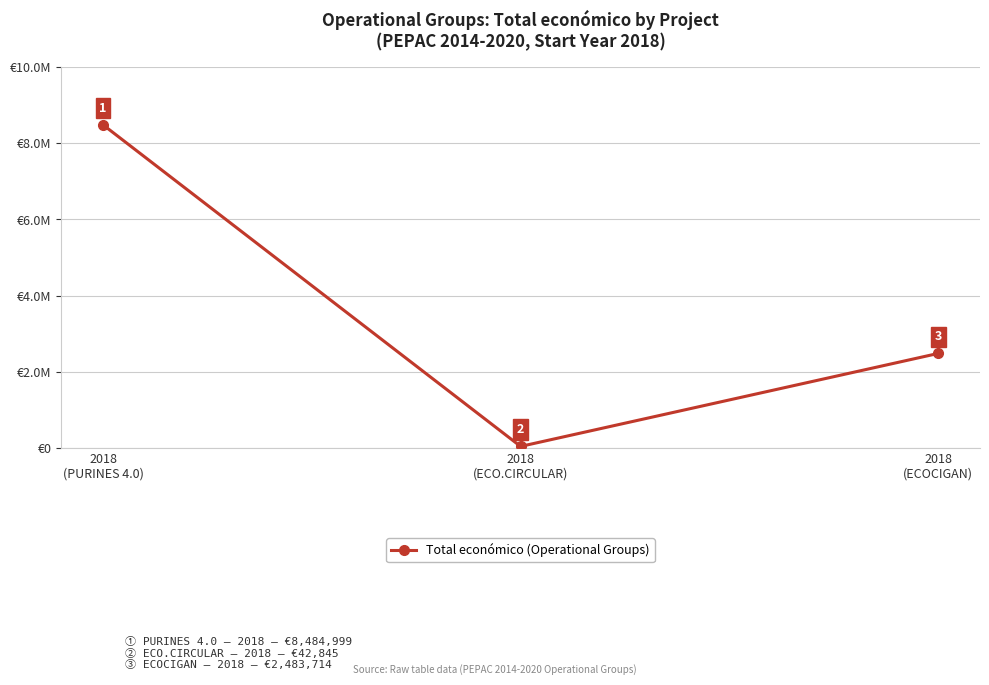

Does the chart have visible grid lines?

Yes